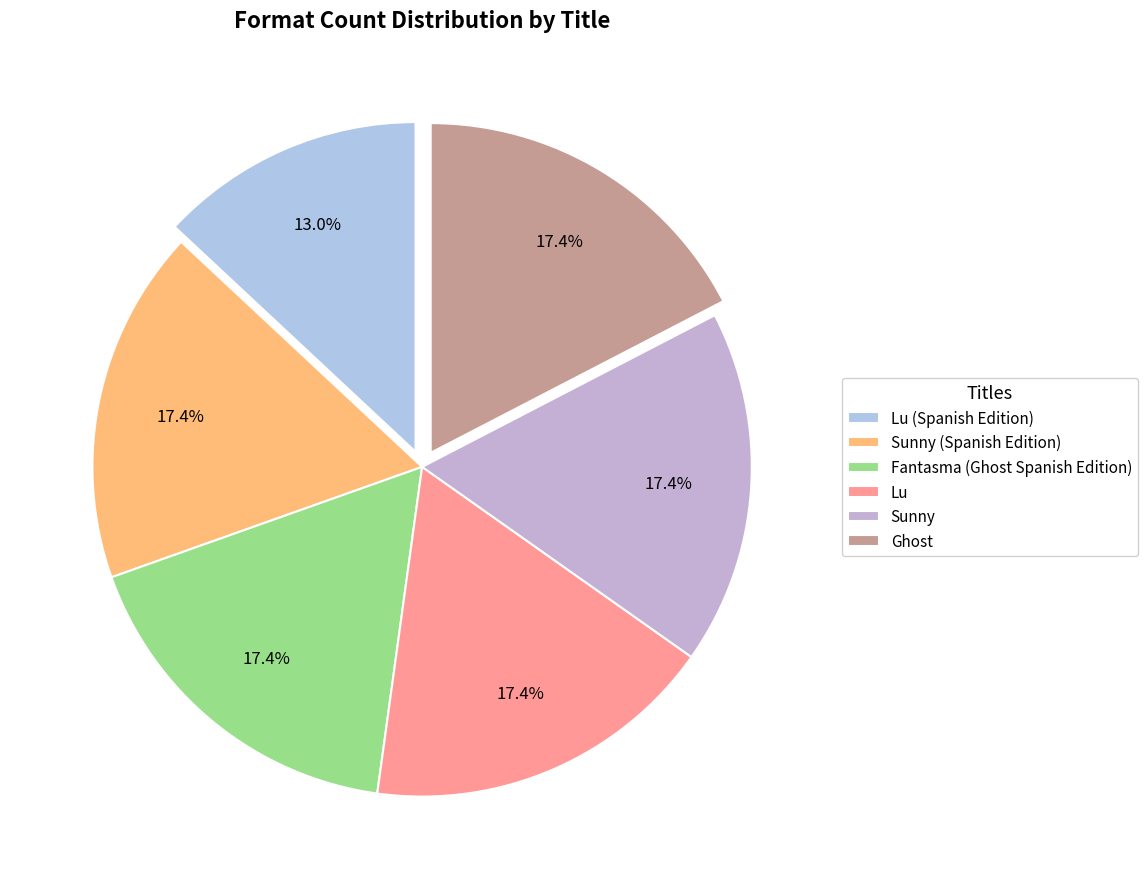

Count the number of slices in the pie.

6